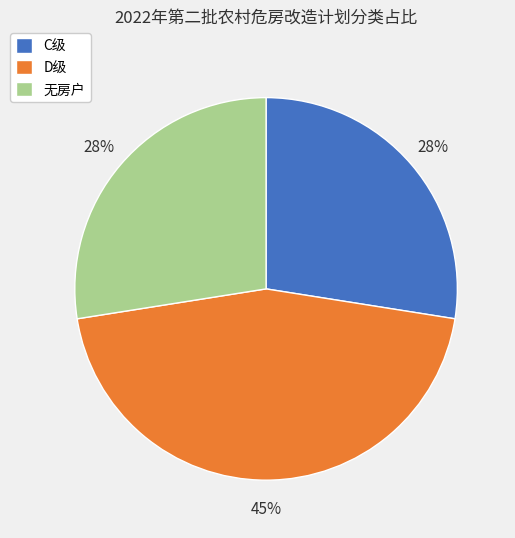

Combined, do 无房户 and D级 account for over 50%?

Yes